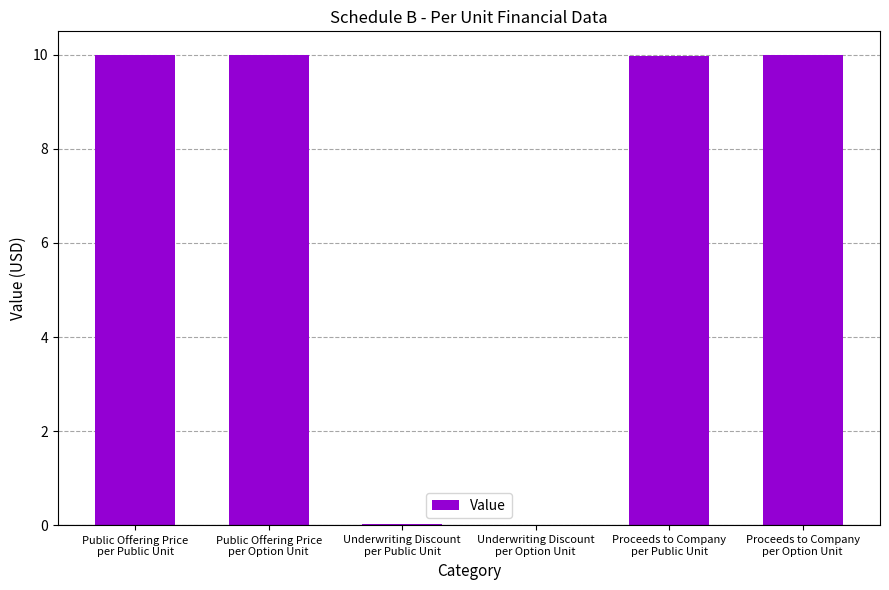

Are the bars horizontal?

No